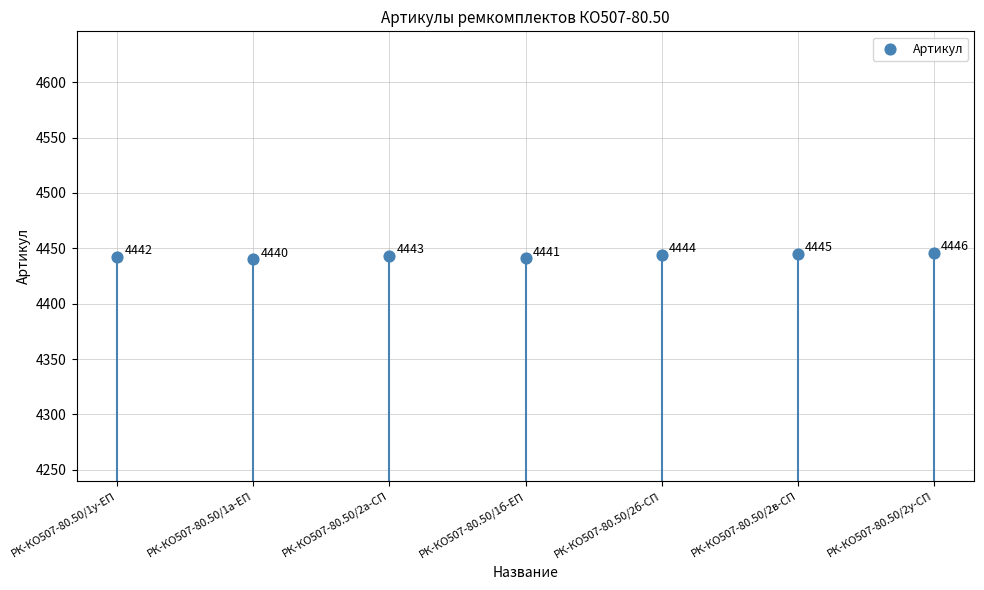

What is the change in value from РК-КО507-80.50/1б-ЕП to РК-КО507-80.50/2в-СП?

+4